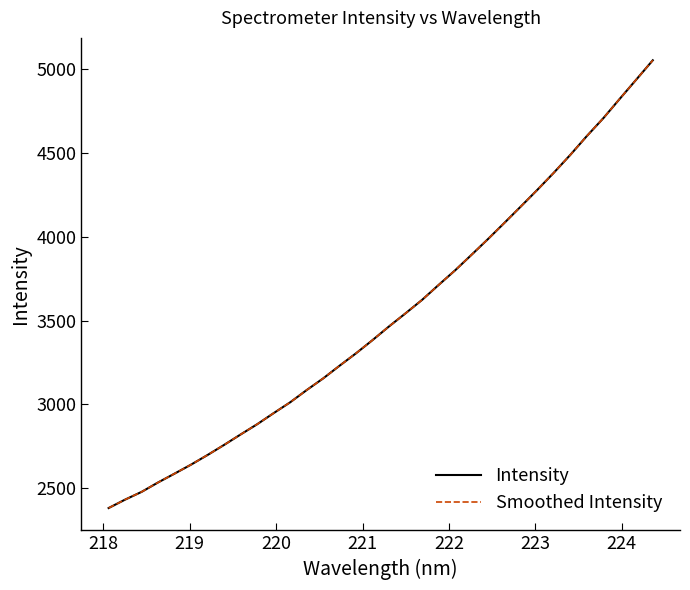

Rank the series by their maximum value, from highest to lowest.

Intensity, Smoothed Intensity